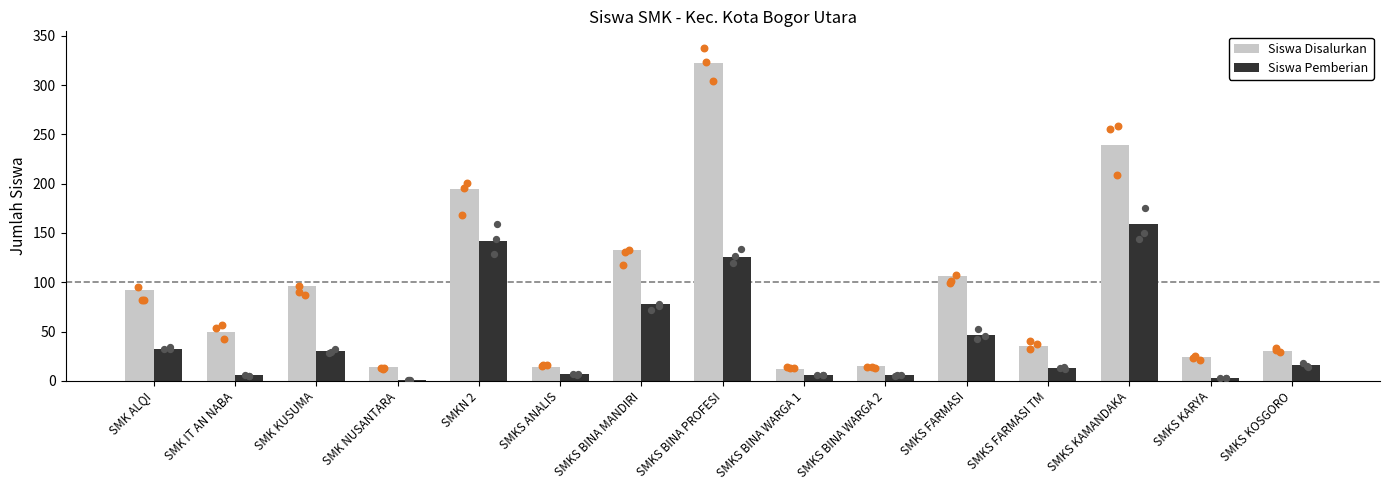

What are all the series names shown in the legend?

Siswa Disalurkan, Siswa Pemberian